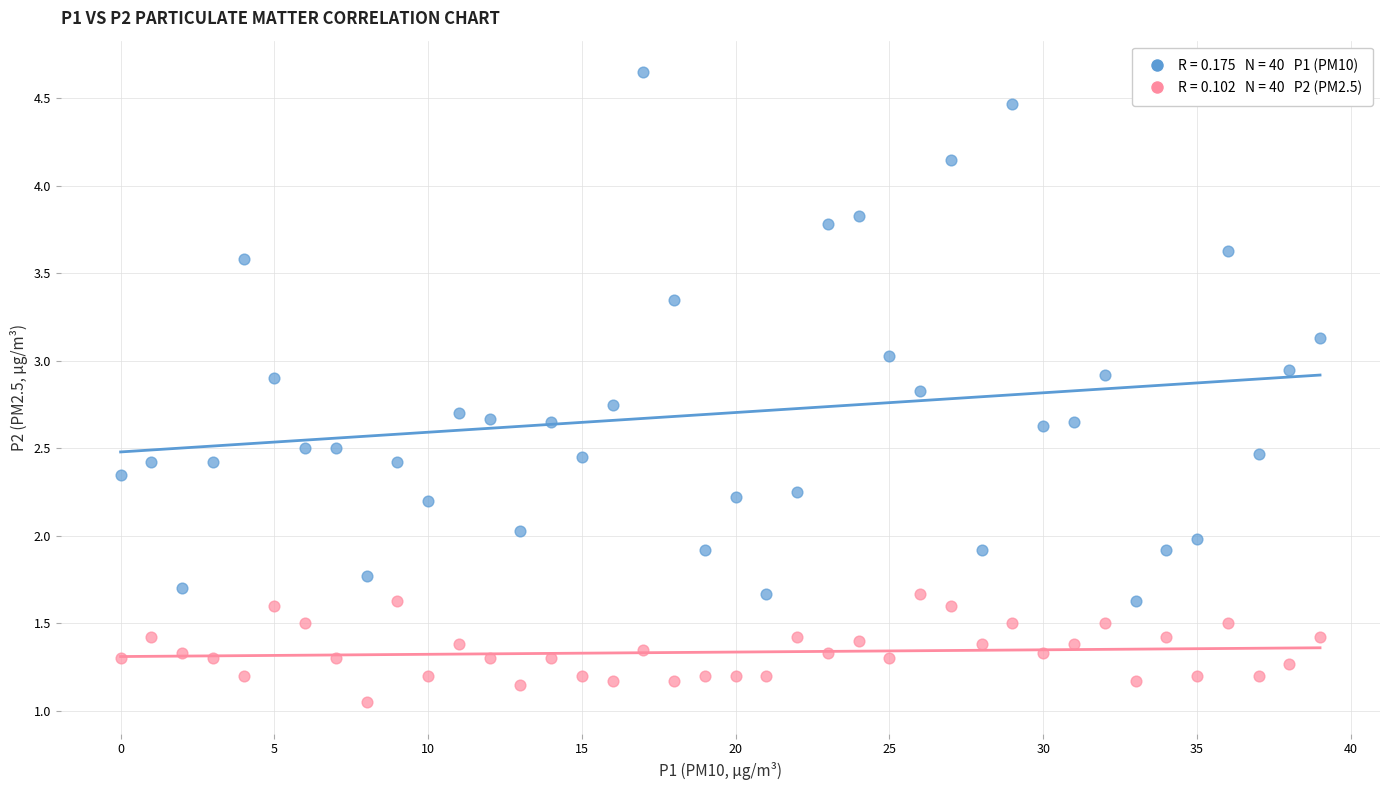

Across all data points, what is the range of Y values (max minus min)?

3.6